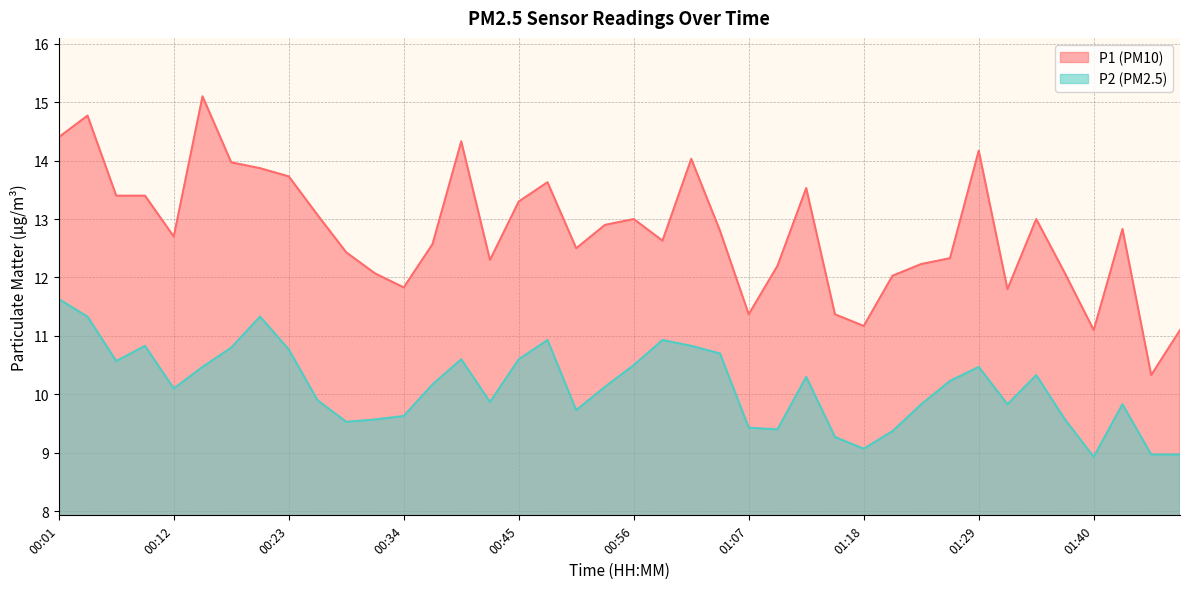

What is the minimum value for P2?

8.9